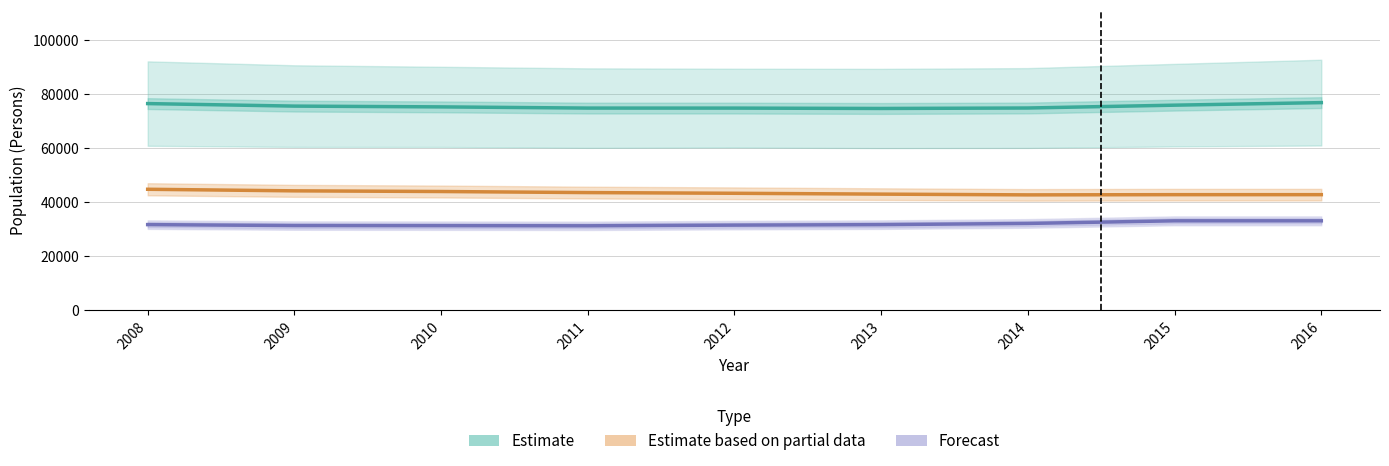

List the series in order of their peak value, highest first.

Estimate, Estimate based on partial data, Forecast